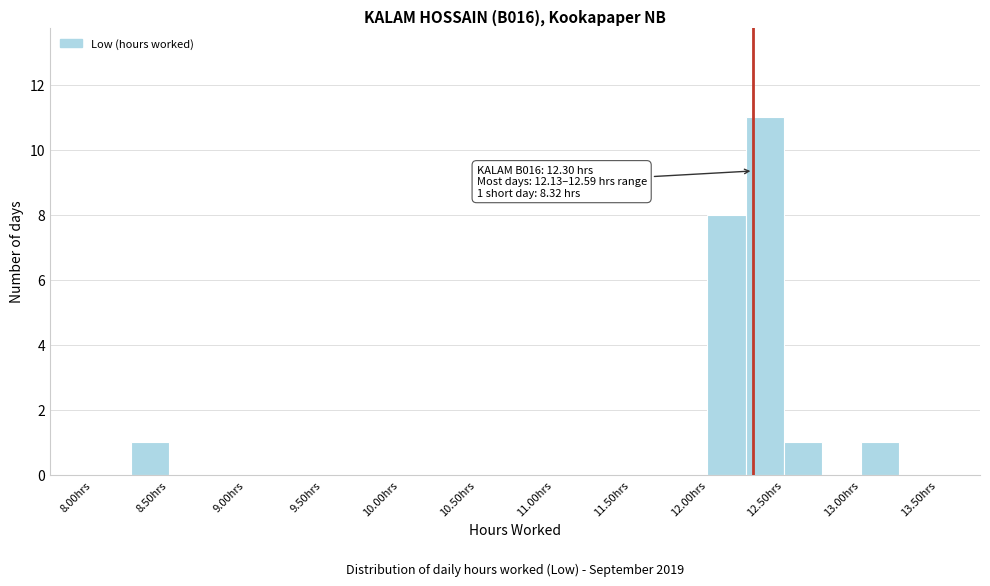

Which range on the x-axis has the tallest bar?

12.25 to 12.50